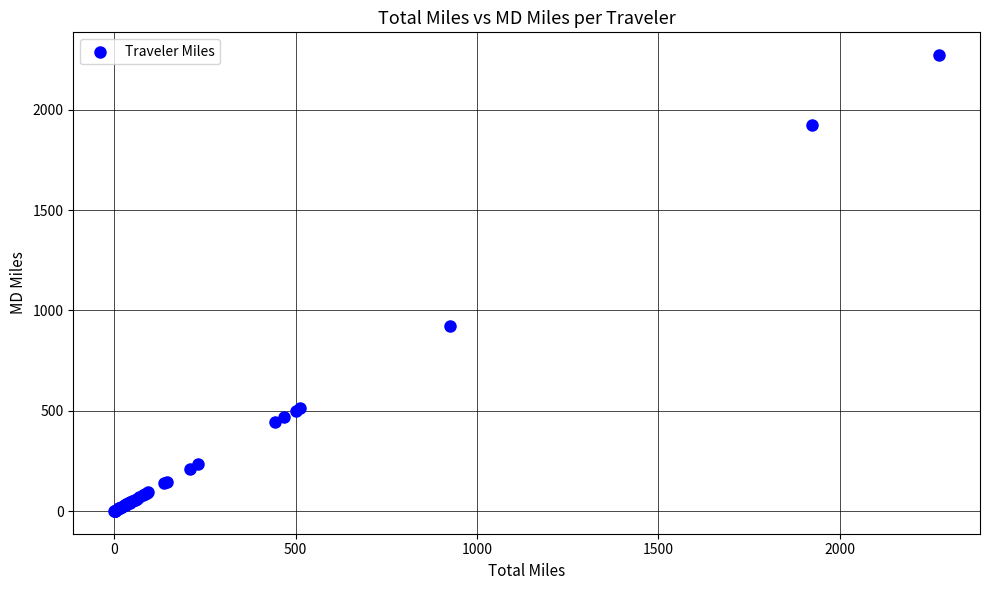

What Y value in the scatter plot is closest to 1136?

925.1